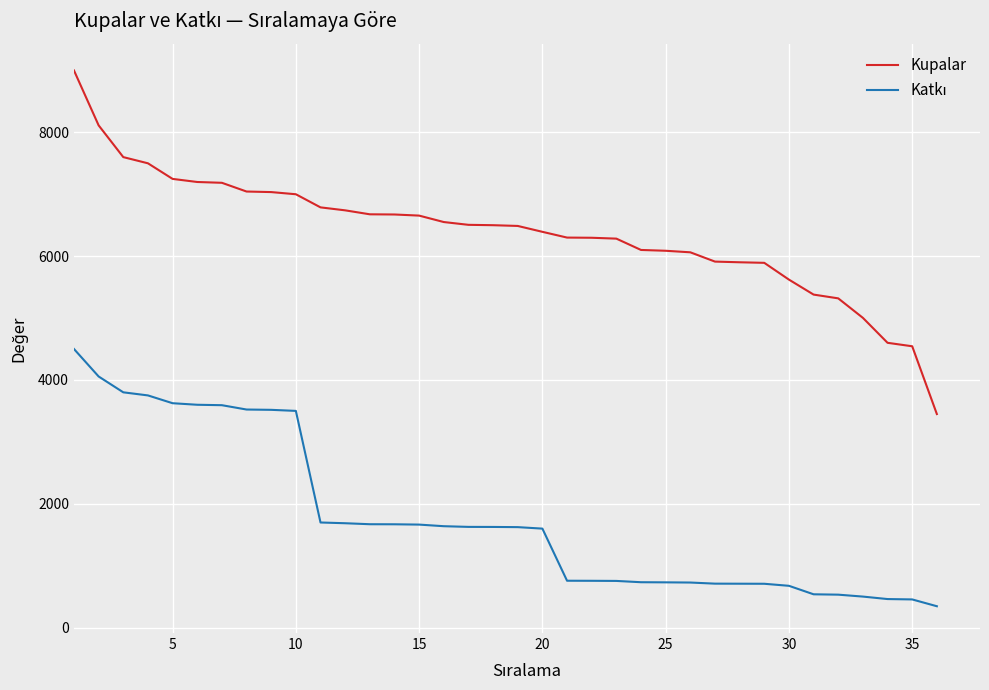

Which series has the largest range (max minus min)?

Kupalar